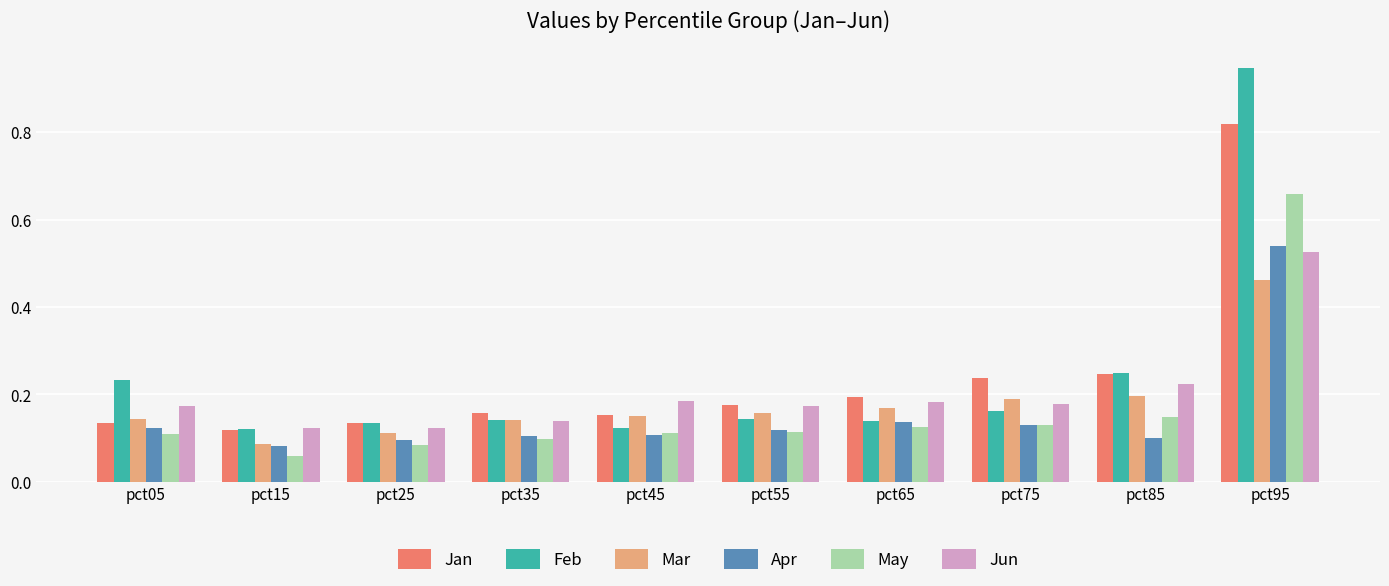

Count the number of data series in this chart.

6